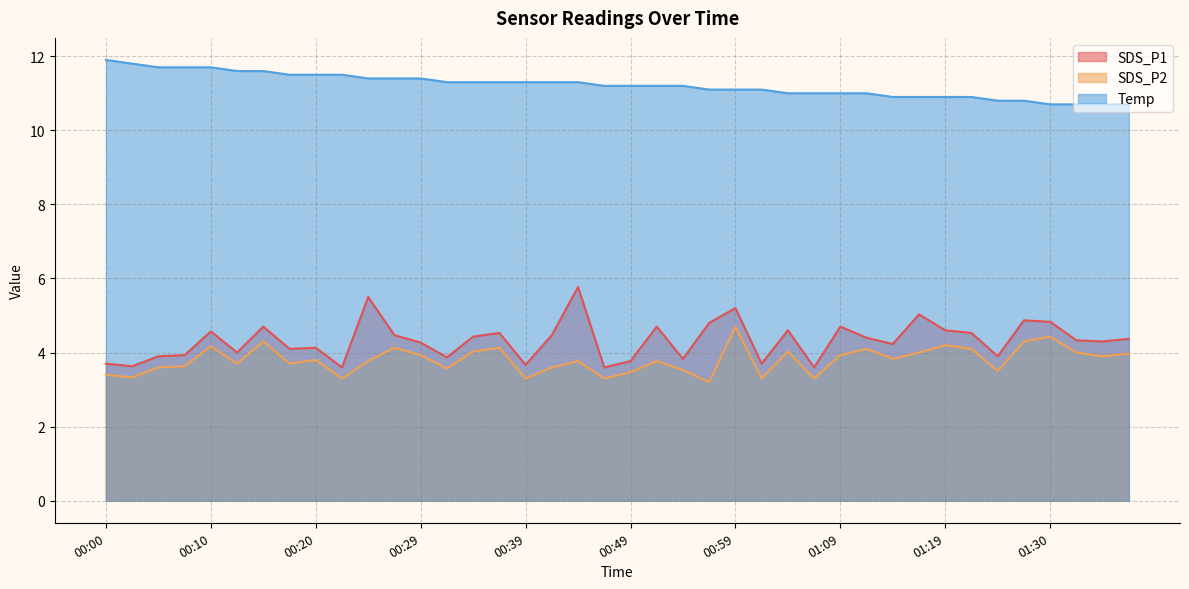

What is the value of the Temp point at the 26th from the left?

11.1